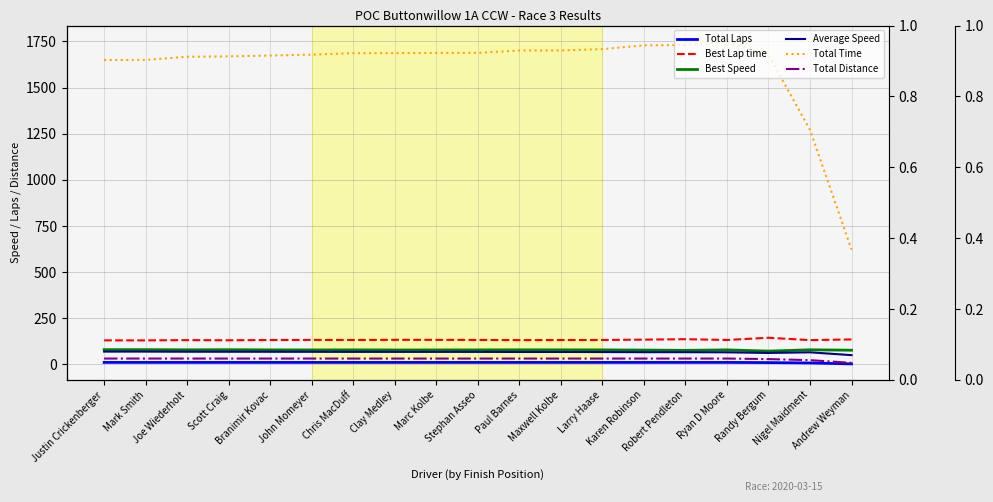

Is it true that Total Distance equals 31.9 at Robert Pendleton?

True